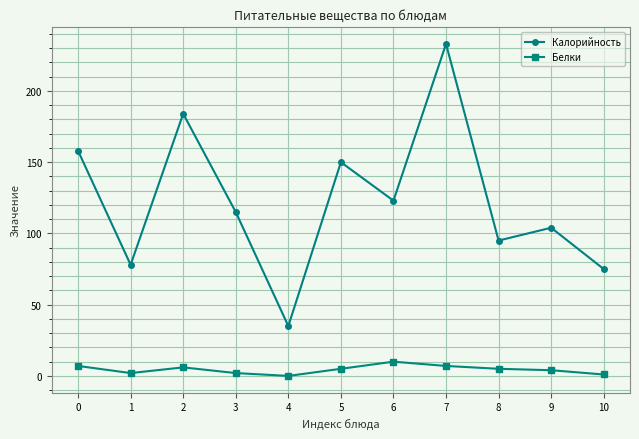

True or false: Белки and Калорийность intersect in this chart.

False